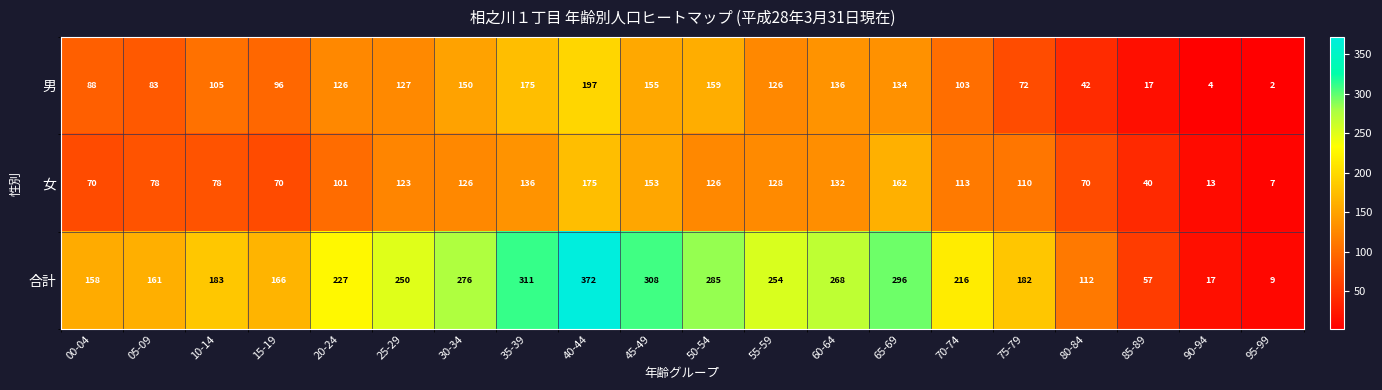

Which series has the largest total across all categories?

合計